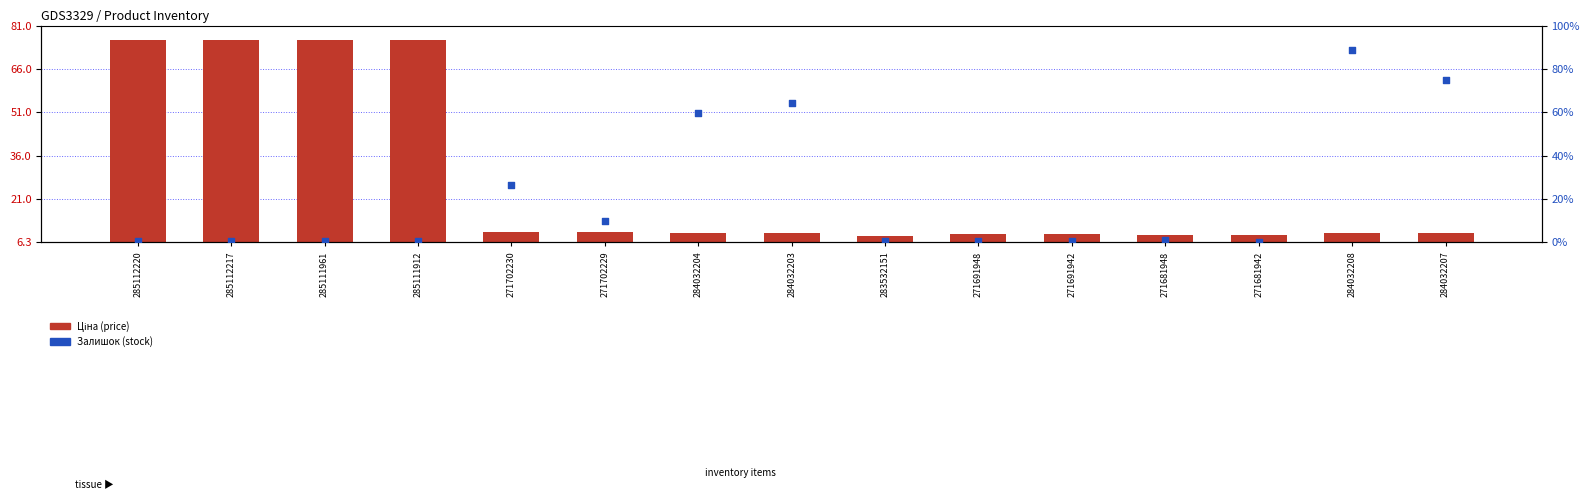

Which series contains the highest Y value?

Ціна (price)